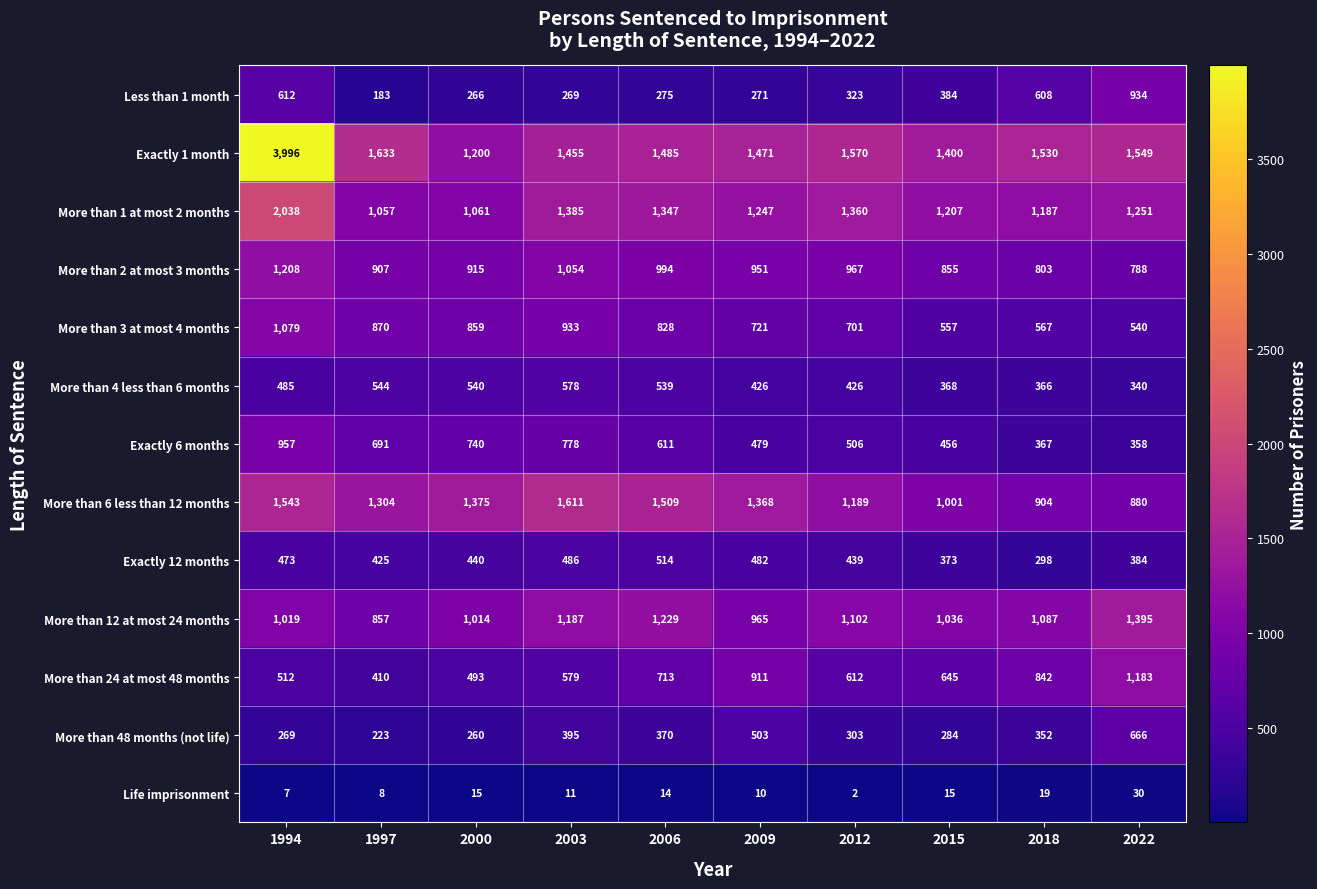

The Less than 1 month series shows 269 at 2003. True or false?

True